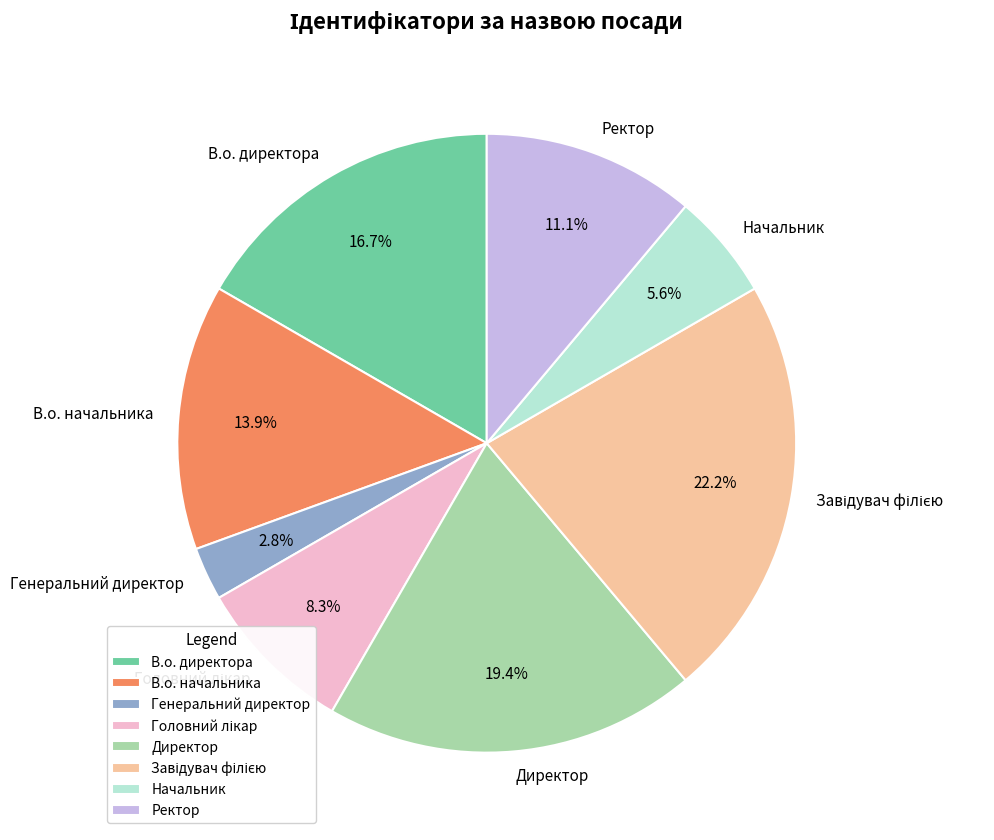

What is the smallest slice in the pie chart?

Генеральний директор